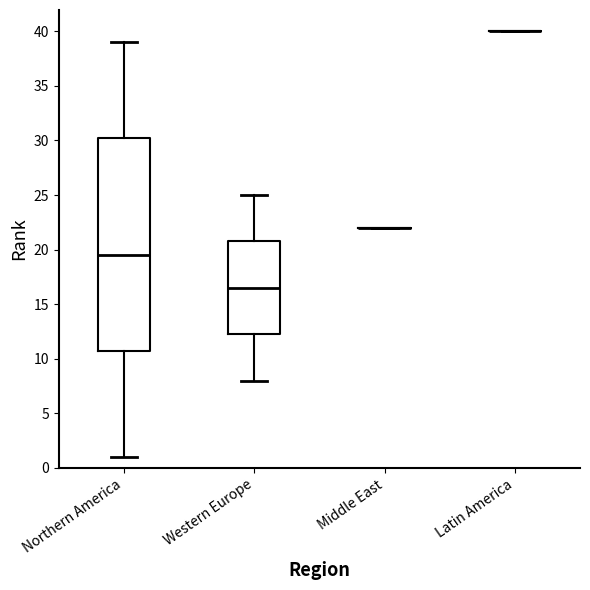

Where is the upper edge of the box for Northern America on the y-axis? The values are not printed on the chart, so give them approximately, as read against the axis.

30.5